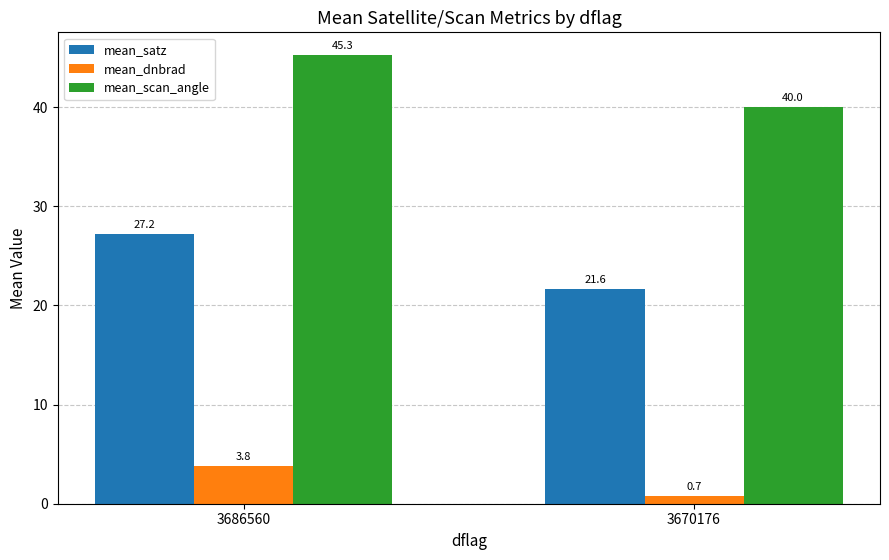

How many groups of bars are there?

2